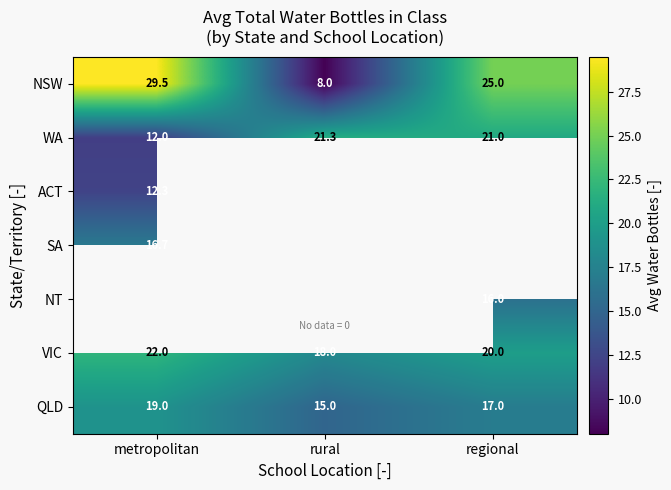

How many categories are shown in the chart?

3